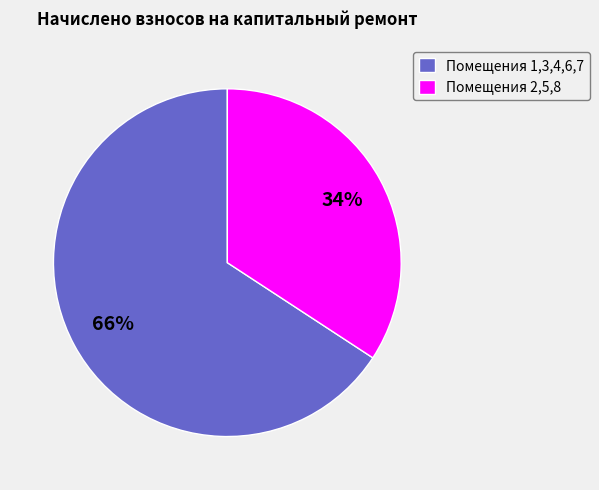

The Помещения 2,5,8 slice represents 20% of the pie. True or false?

False